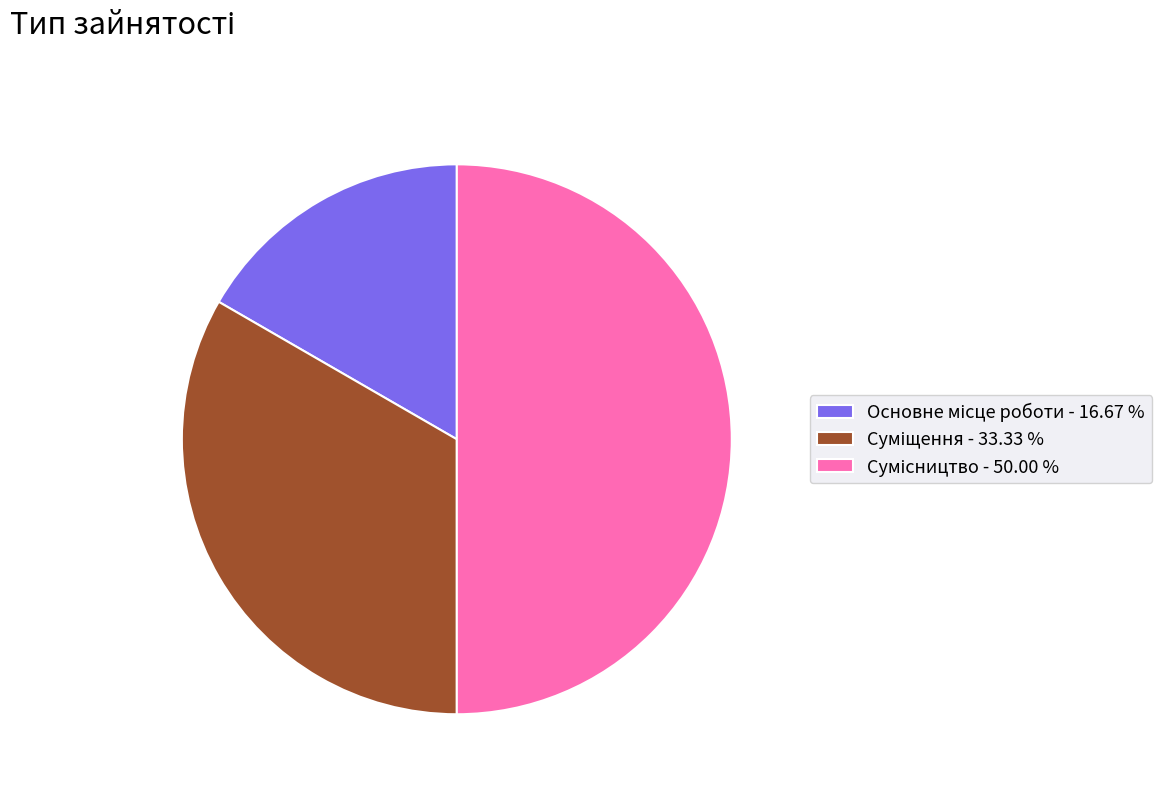

Which slice is the smallest?

Основне місце роботи